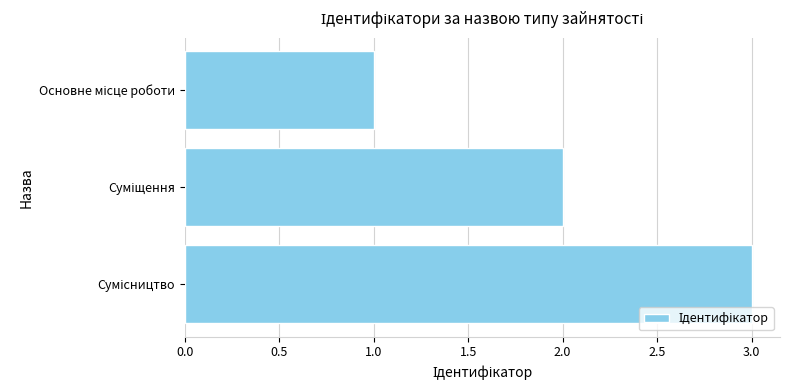

What is the maximum value shown in the chart?

3